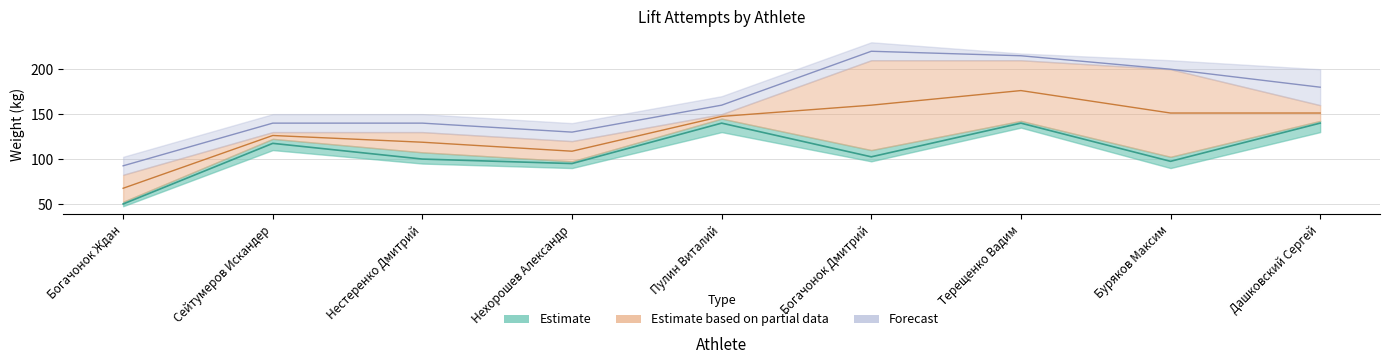

Reading left to right, transcribe all the data shown in this chart.

жим (attempt 1): 47.5	110.0	95.0	90.0	130.0	97.5	135.0	90.0	130.0
жим (attempt 2): 50.0	117.5	100.0	95.0	140.0	102.5	140.0	97.5	140.0
жим (attempt 3): 52.5	122.5	107.5	97.5	145.0	110.0	142.5	102.5	142.5
тяга (attempt 1): 82.5	130.0	130.0	120.0	150.0	210.0	210.0	200.0	160.0
тяга (attempt 2): 92.5	140.0	140.0	130.0	160.0	220.0	215.0	200.0	180.0
тяга (attempt 3): 102.5	150.0	150.0	140.0	170.0	230.0	217.5	210.0	200.0